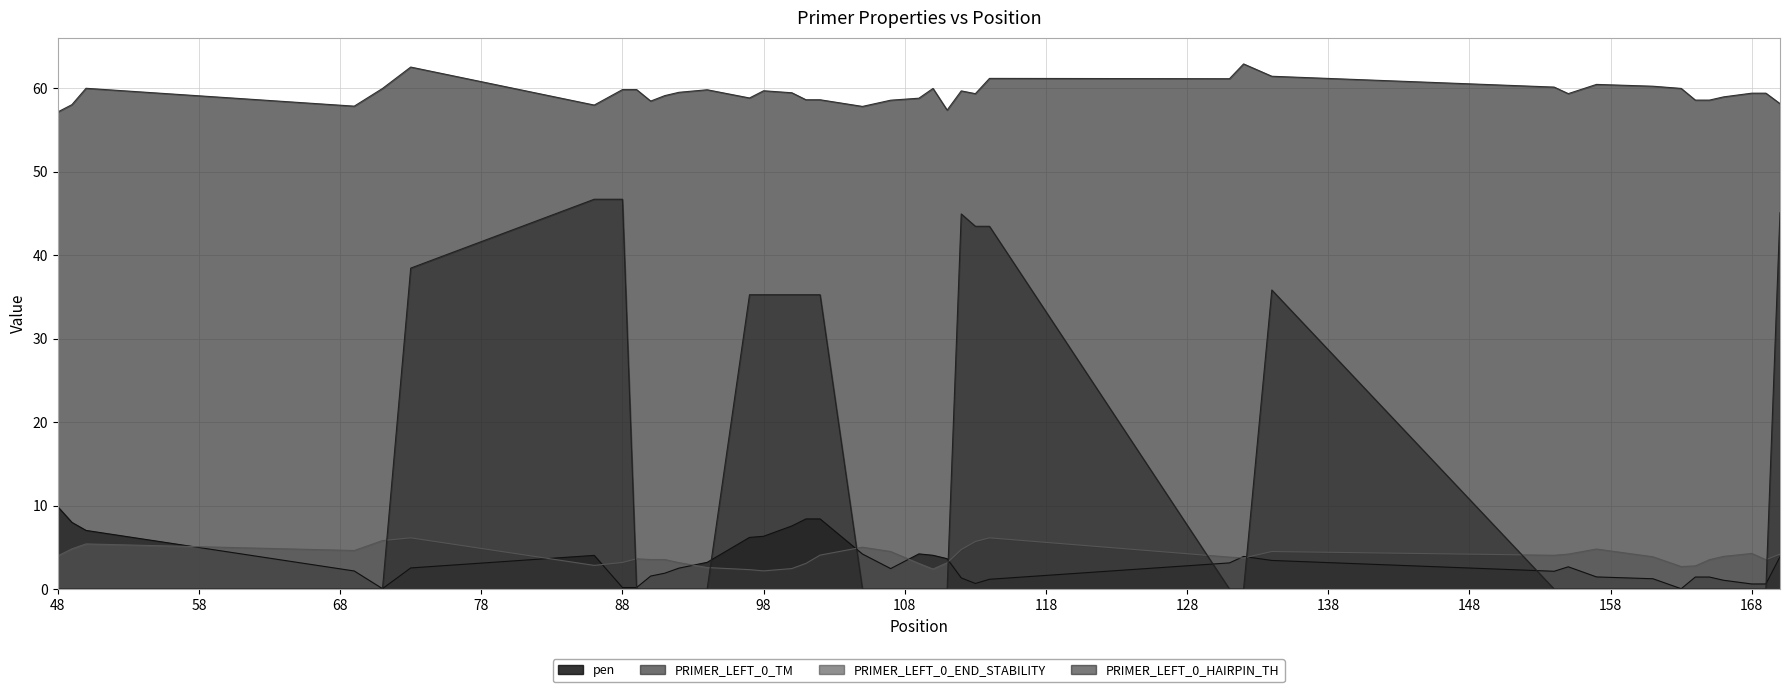

What is the maximum value for PRIMER_LEFT_0_END_STABILITY?

6.1